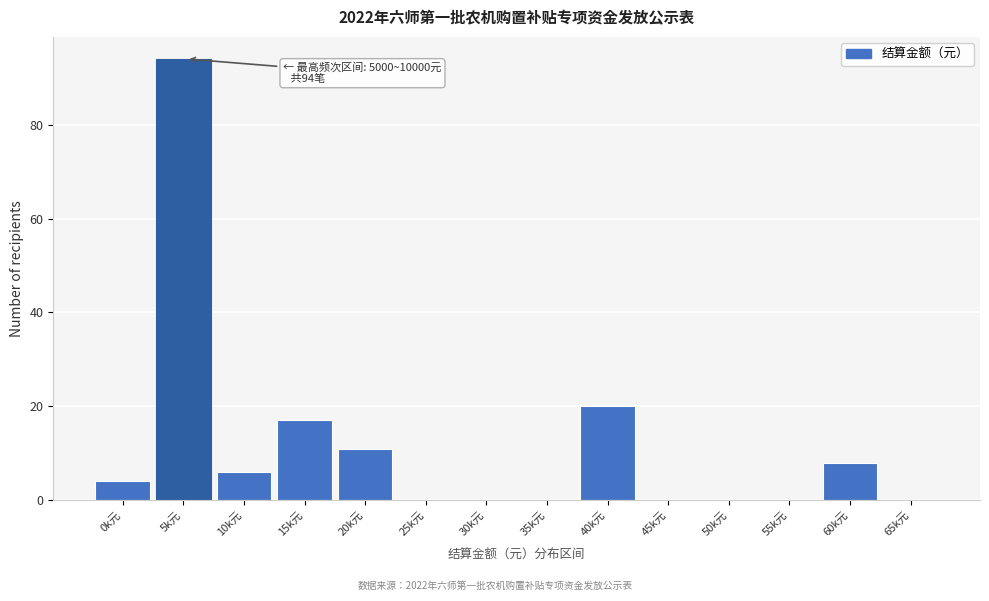

Reading left to right, what are all the values shown in this chart?

0k元=4	5k元=94	10k元=6	15k元=17	20k元=11	25k元=0	30k元=0	35k元=0	40k元=20	45k元=0	50k元=0	55k元=0	60k元=8	65k元=0